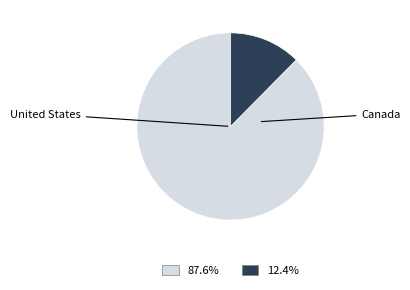

Rank the categories by value from lowest to highest.

Canada, United States